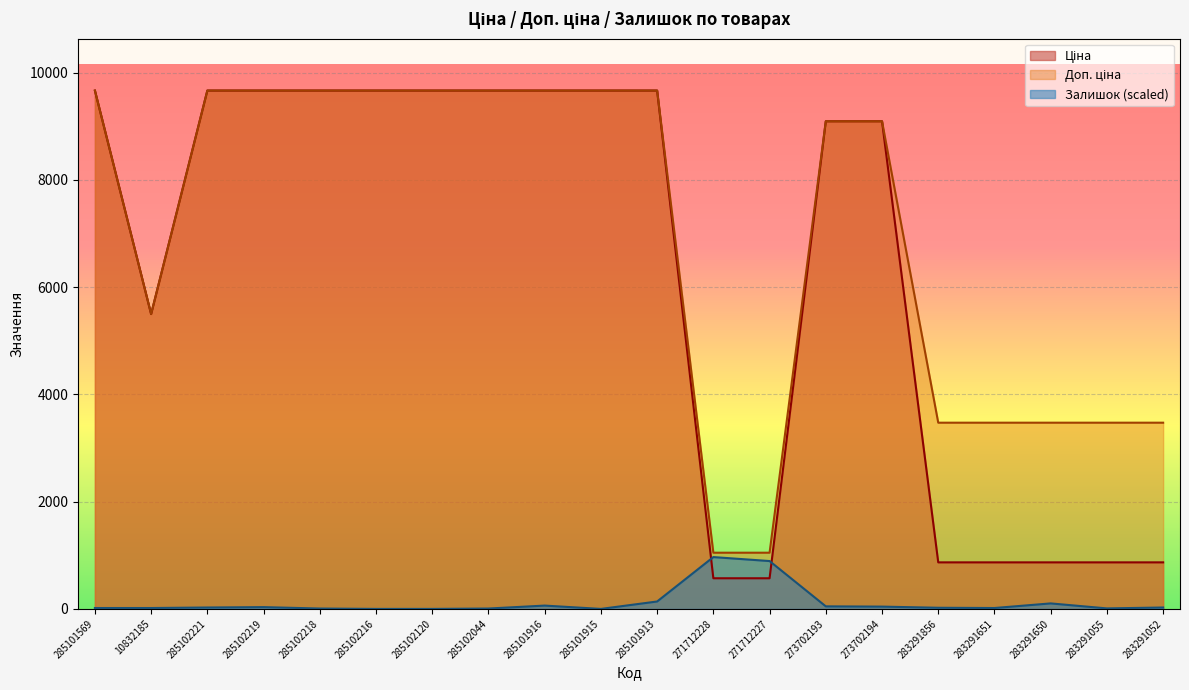

How many categories are shown in the chart?

20